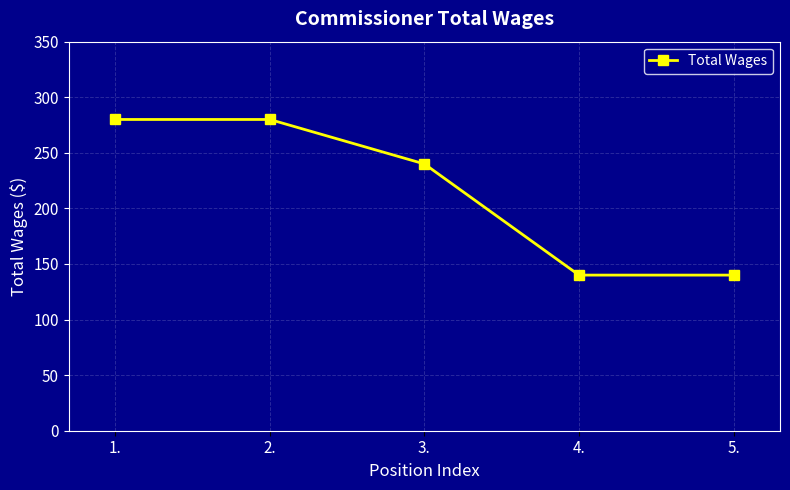

What is the difference between the values at 5. and 2.?

140